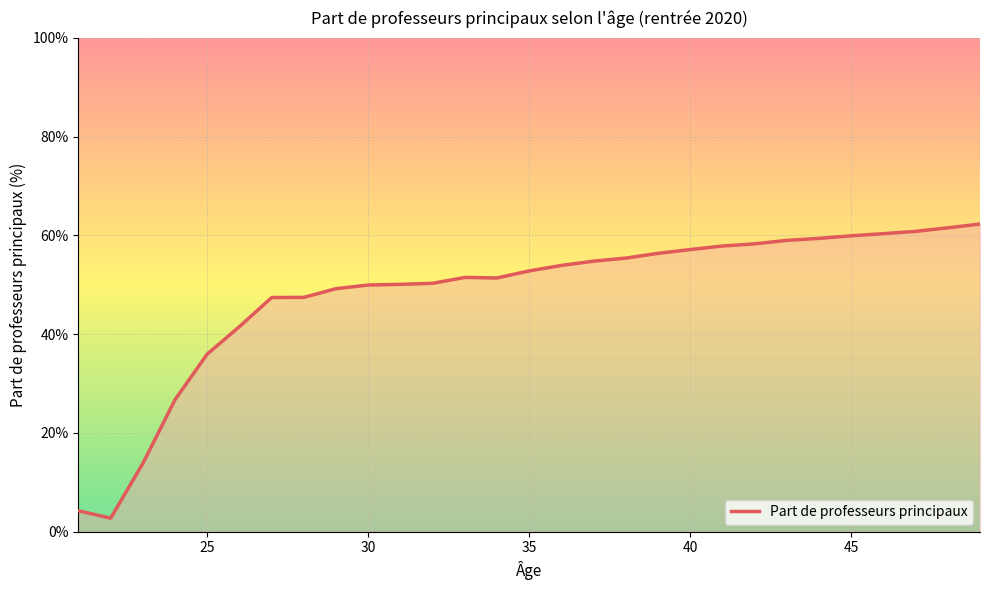

What is the minimum value shown in the chart?

2.8